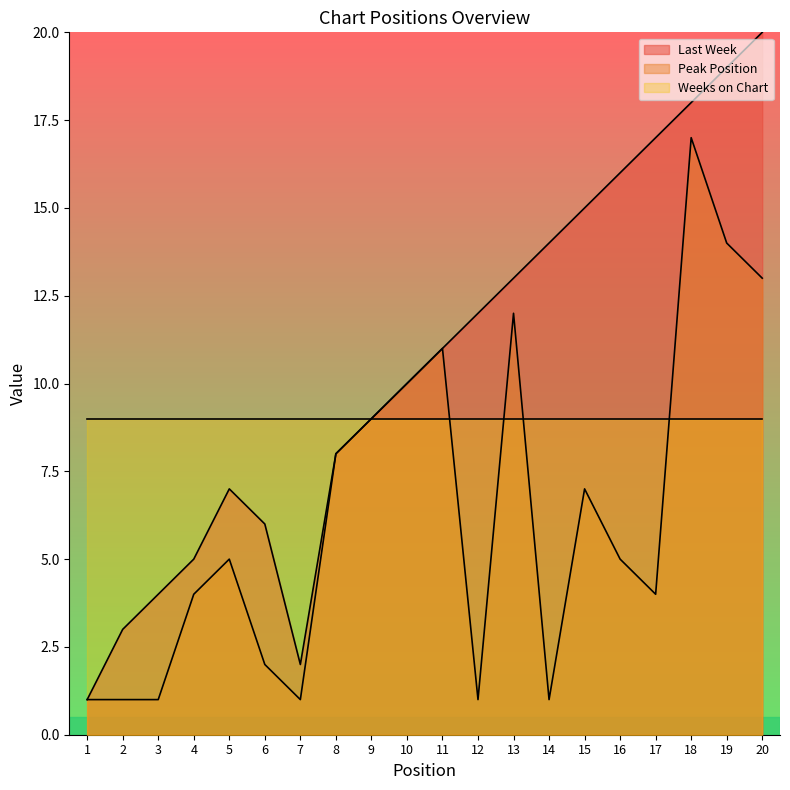

Which series has the largest total across all categories?

Last Week